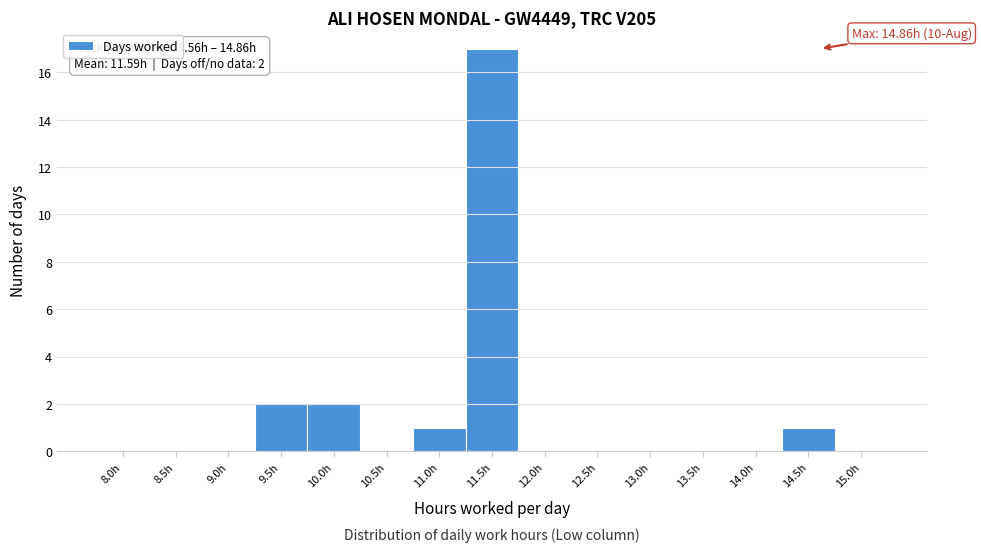

Reading left to right, what are all the values shown in this chart?

8.0h=0	8.5h=0	9.0h=0	9.5h=2	10.0h=2	10.5h=0	11.0h=1	11.5h=17	12.0h=0	12.5h=0	13.0h=0	13.5h=0	14.0h=0	14.5h=1	15.0h=0